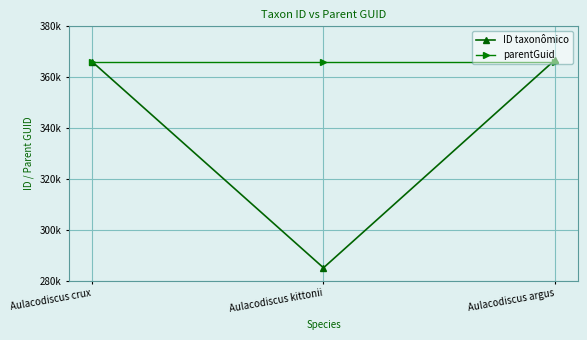

What is the greatest value displayed?

366734